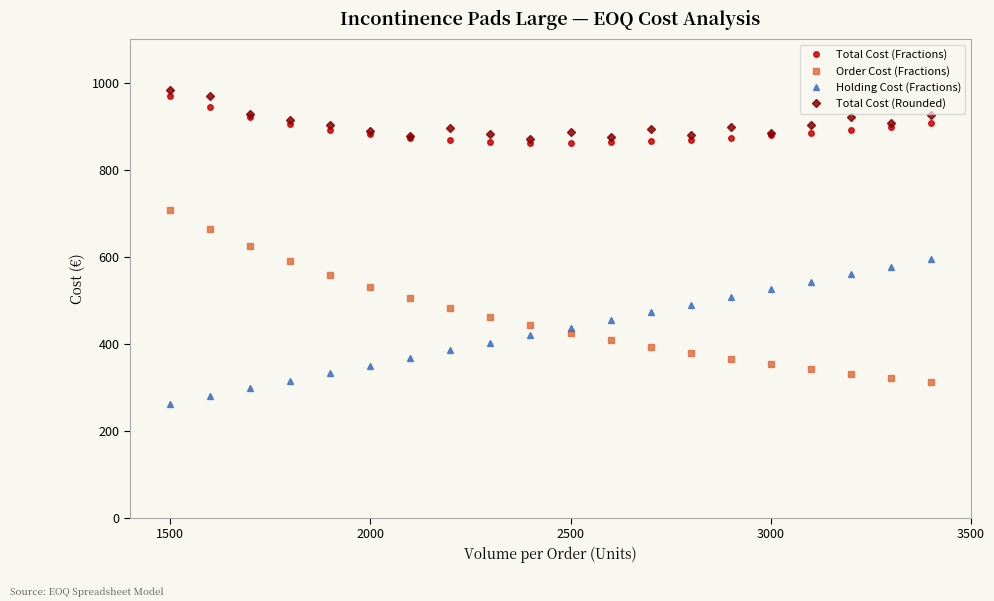

Does the chart have visible grid lines?

No